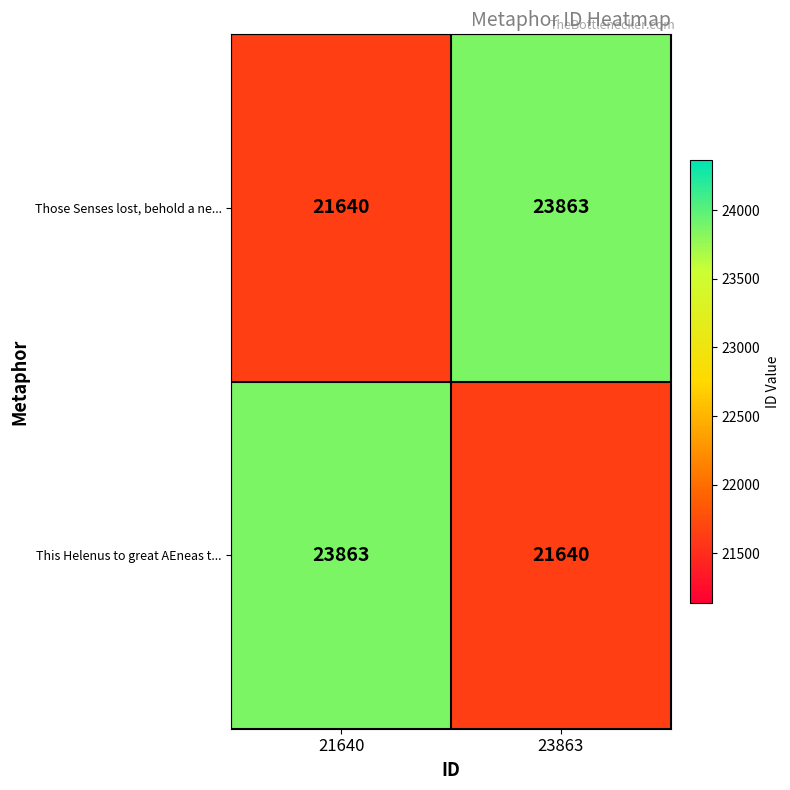

What is the total value across all series at 21640?

45503